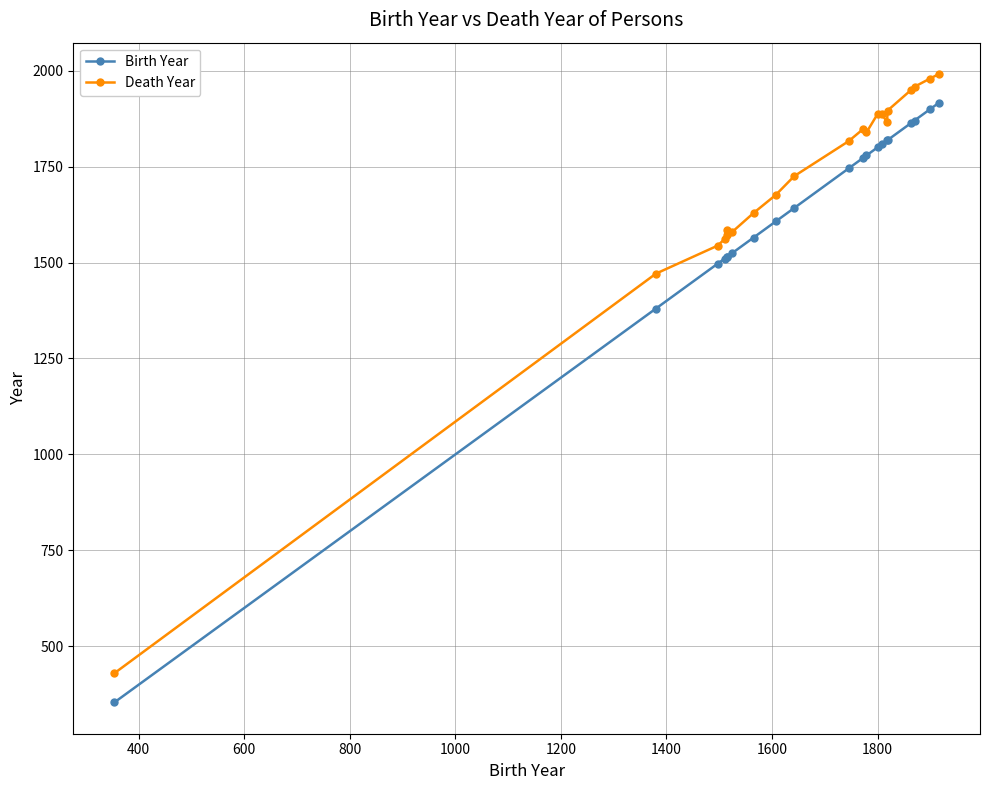

True or false: Birth Year and Death Year cross at least once.

False